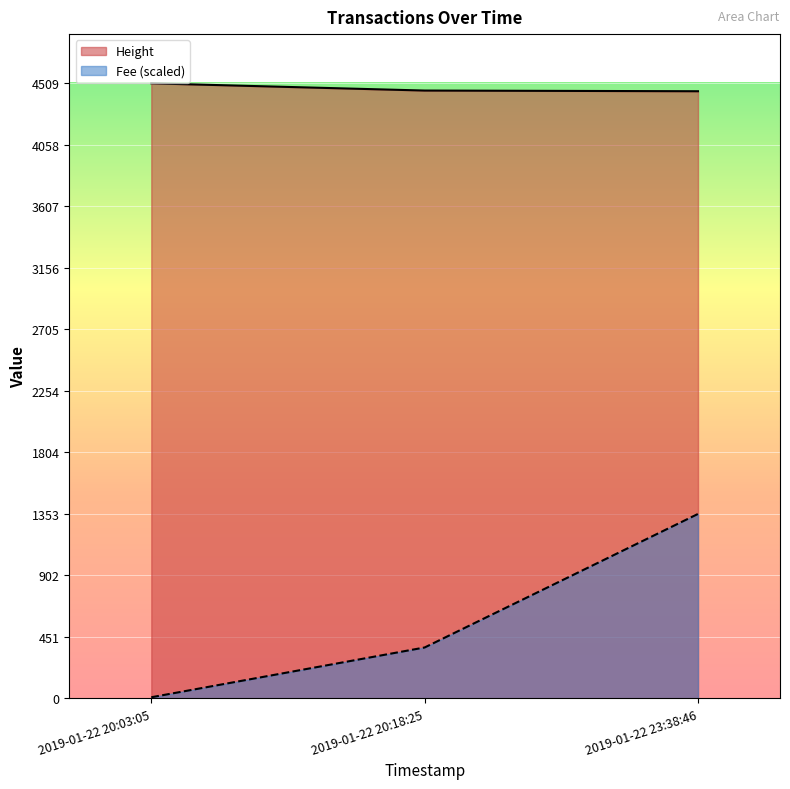

What is the average value of the Fee series?

578.5